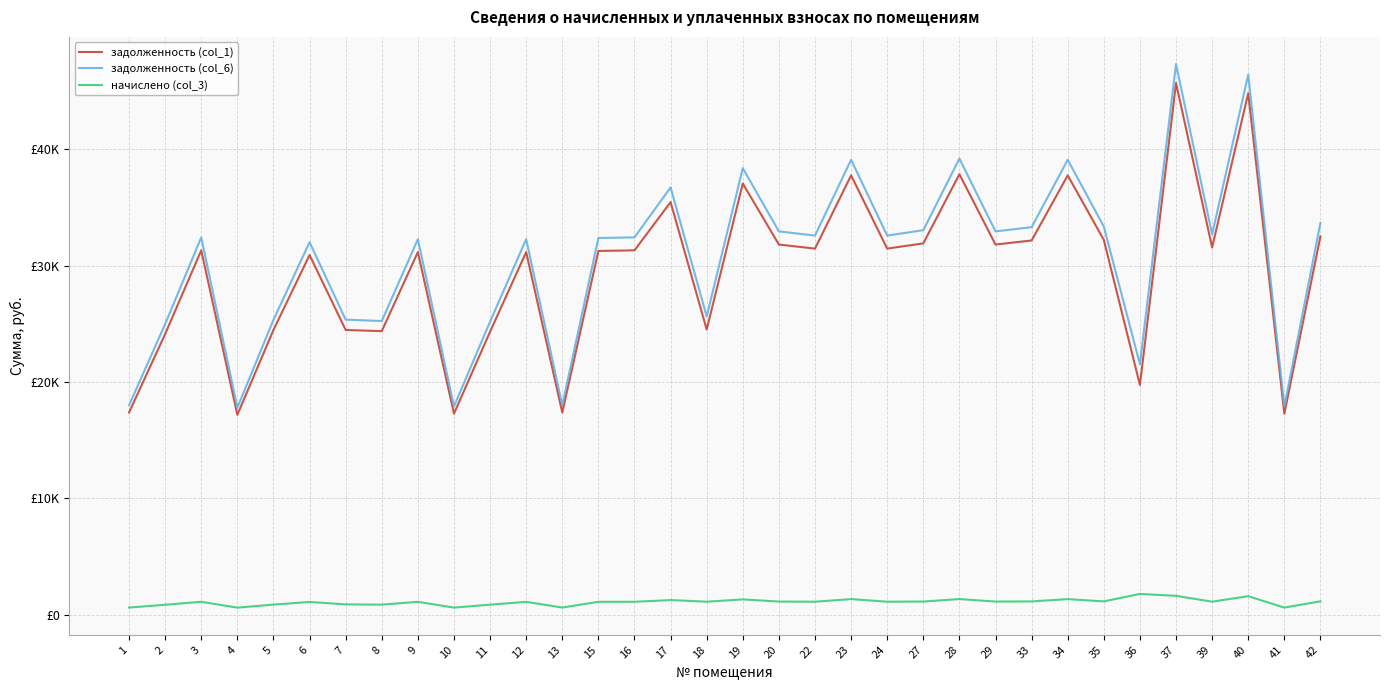

What is the difference between the maximum and second lowest values in the начислено (col_3) series?

1172.2